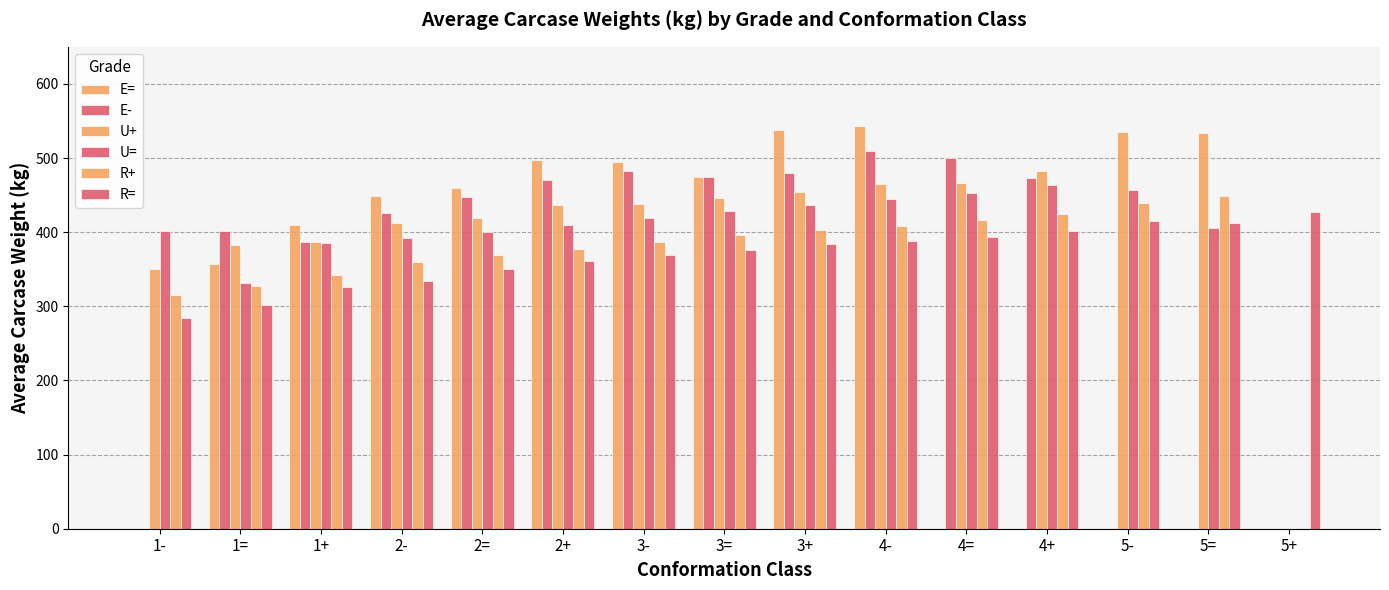

What is the label of the 8th bar from the left?

3=